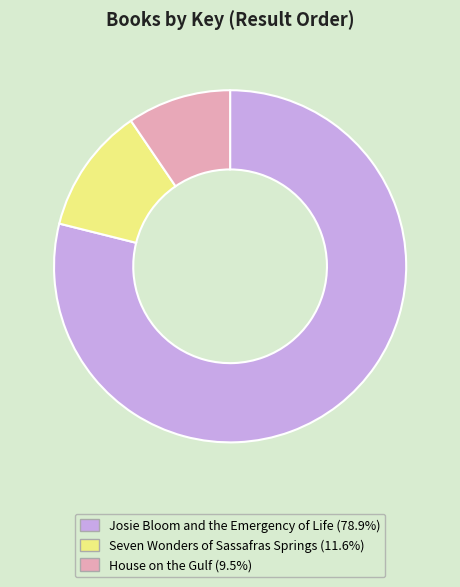

Combined, do Seven Wonders of Sassafras Springs and Josie Bloom and the Emergency of Life account for over 50%?

Yes